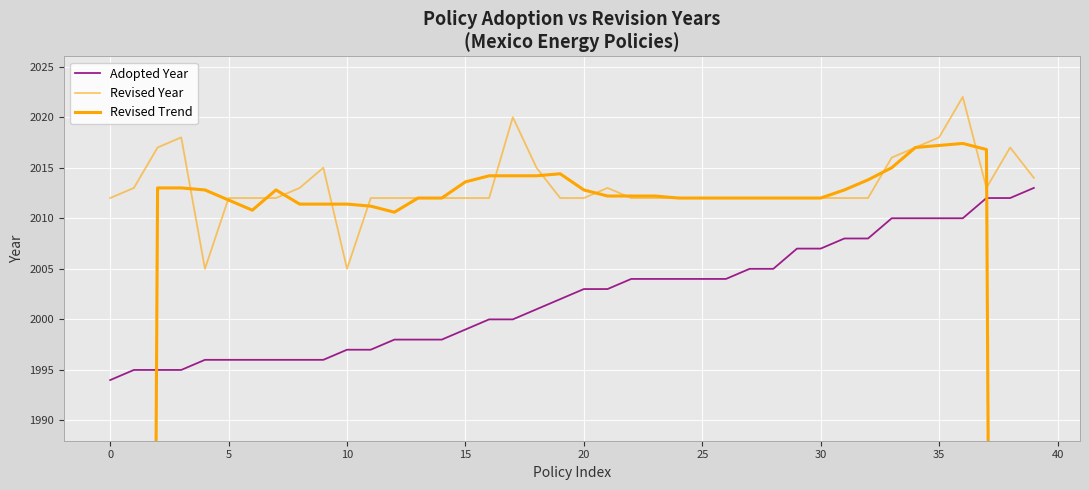

How many times do Revised Trend and Adopted Year cross each other?

2